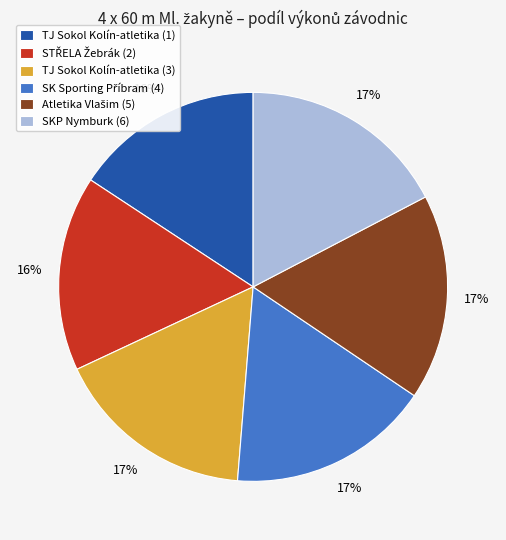

To the nearest percent, what portion does SKP Nymburk (6) represent?

17%